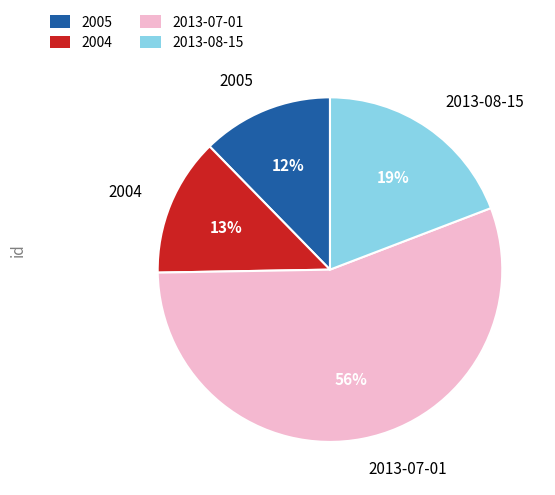

Which has a higher value, 2004 or 2005?

2004